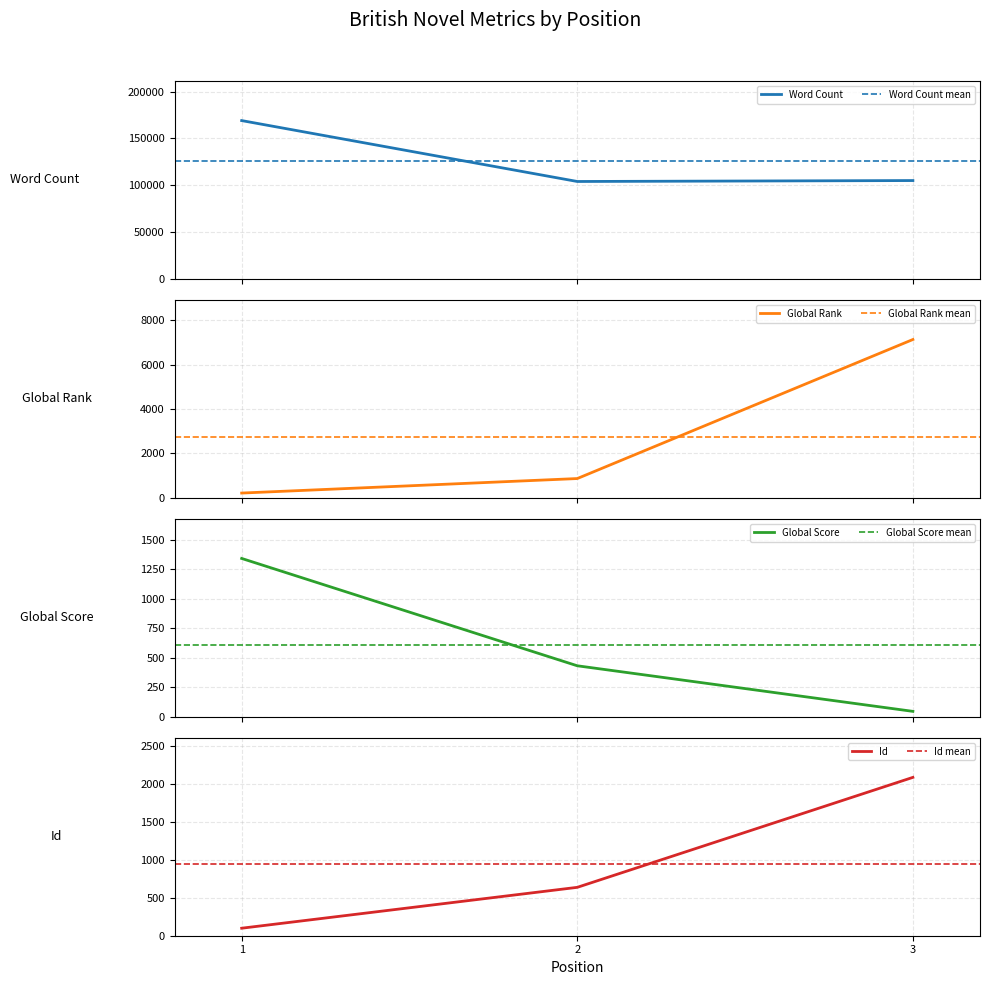

Is it true that Word Count equals 169000 at 1?

True